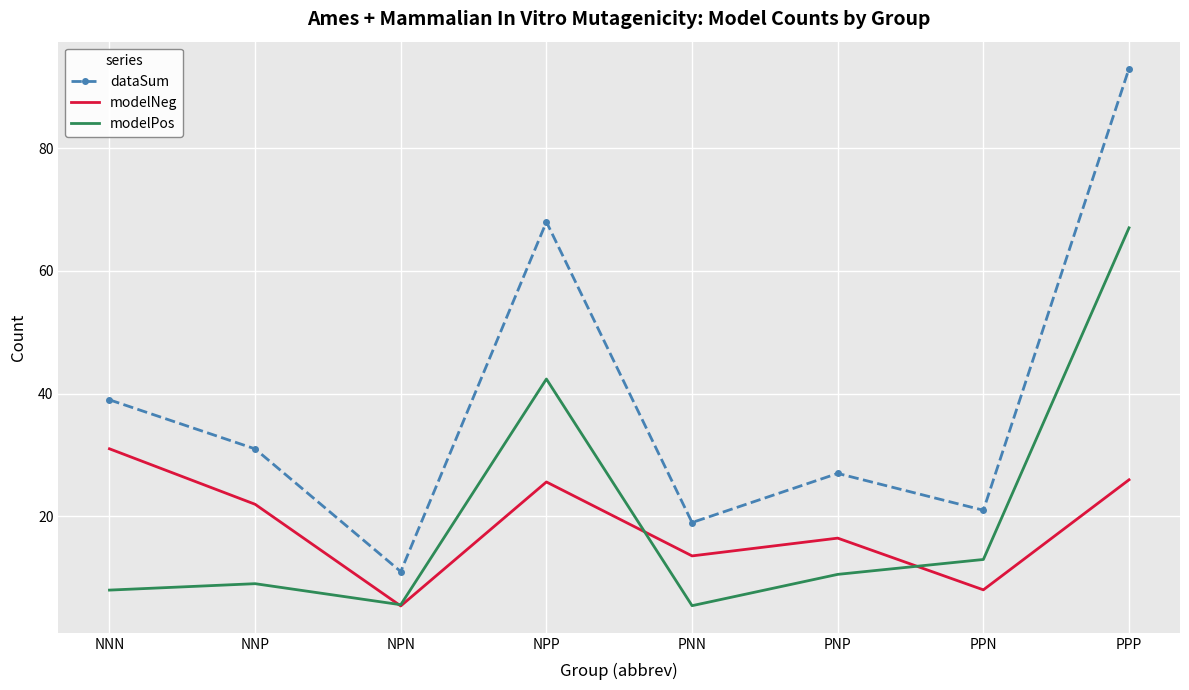

At PNN, list the series in order from largest to smallest.

dataSum, modelNeg, modelPos